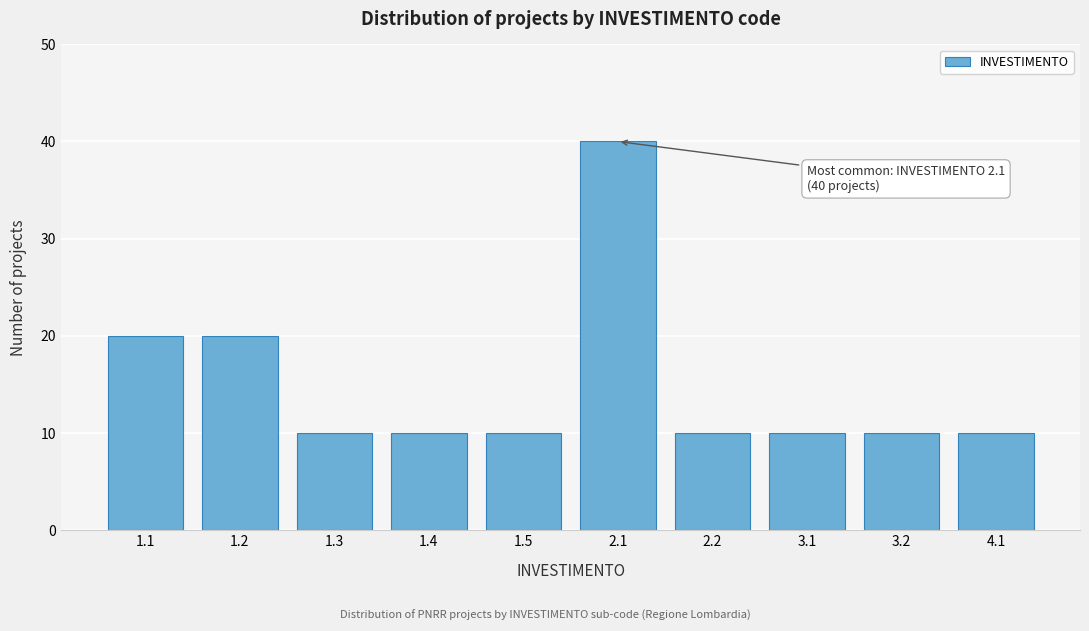

Reading left to right, extract all data points from this chart.

1.1=20	1.2=20	1.3=10	1.4=10	1.5=10	2.1=40	2.2=10	3.1=10	3.2=10	4.1=10